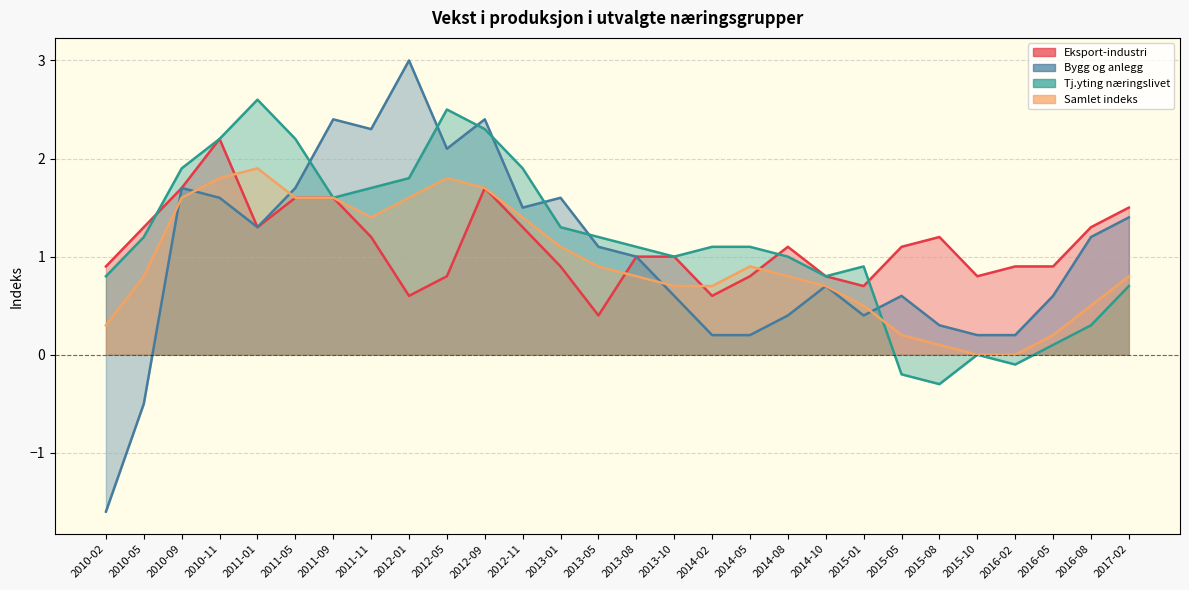

How many data points in Tj.yting næringslivet are less than 1?

10